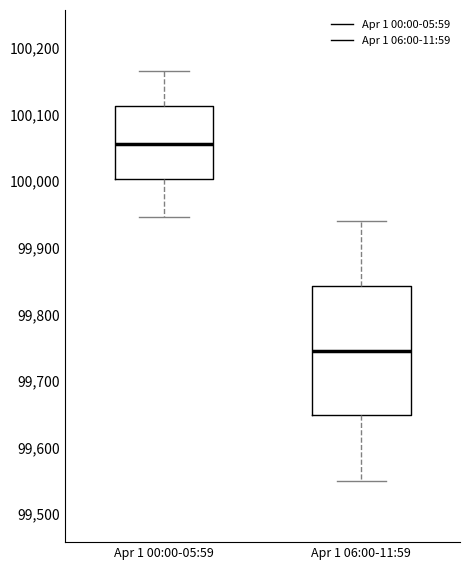

Where does the upper whisker of the box for Apr 1 06:00-11:59 end on the y-axis? The values are not printed on the chart, so give them approximately, as read against the axis.

99940